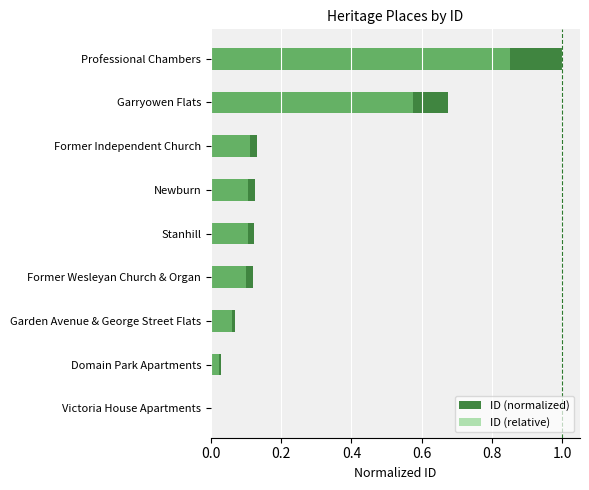

How many values in the ID (relative) series exceed 0?

8